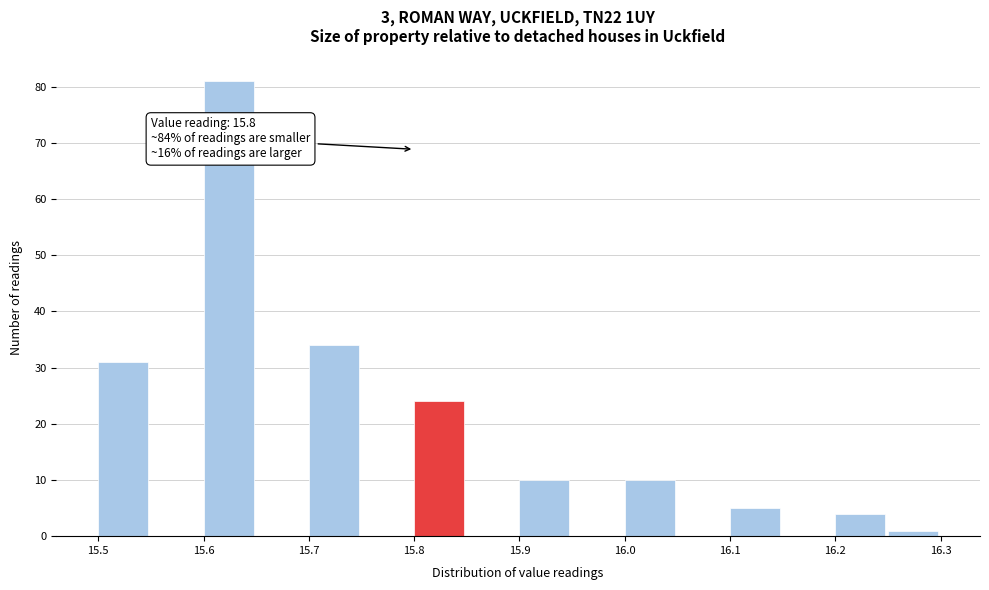

Over which range of the x-axis is the bar tallest?

15.60 to 15.65